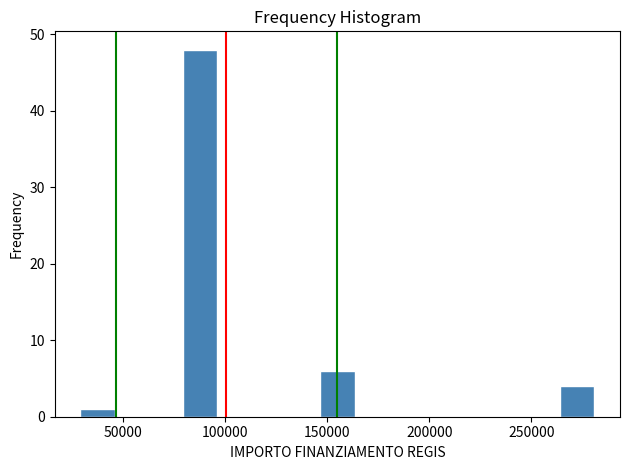

Read against the x-axis, roughly where is the centre of the tallest bar?

90000